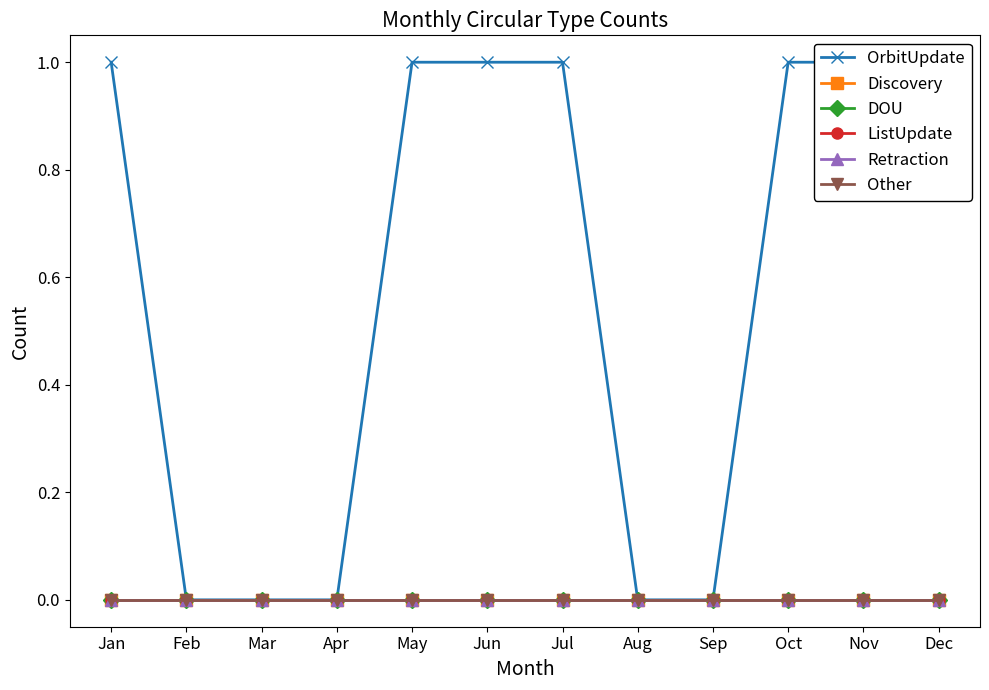

Reading right to left, list all the values displayed in this chart.

OrbitUpdate: 1	1	1	0	0	1	1	1	0	0	0	1
Discovery: 0	0	0	0	0	0	0	0	0	0	0	0
DOU: 0	0	0	0	0	0	0	0	0	0	0	0
ListUpdate: 0	0	0	0	0	0	0	0	0	0	0	0
Retraction: 0	0	0	0	0	0	0	0	0	0	0	0
Other: 0	0	0	0	0	0	0	0	0	0	0	0